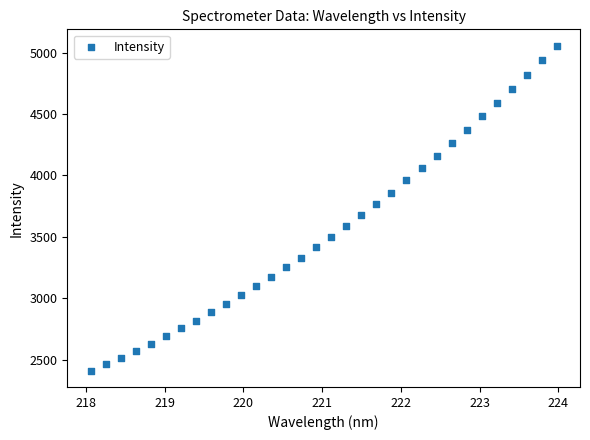

What is the range of Y values (max minus min)?

2648.0